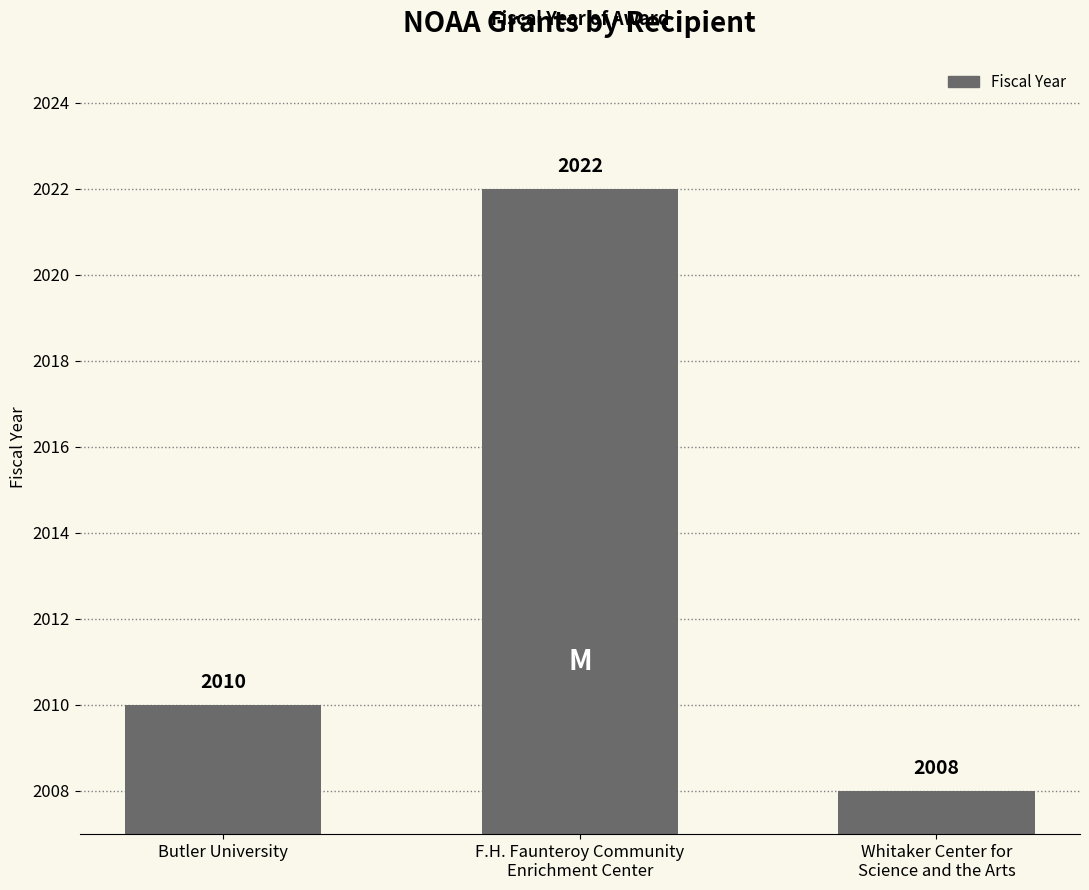

The value at F.H. Faunteroy Community
Enrichment Center is 886. True or false?

False